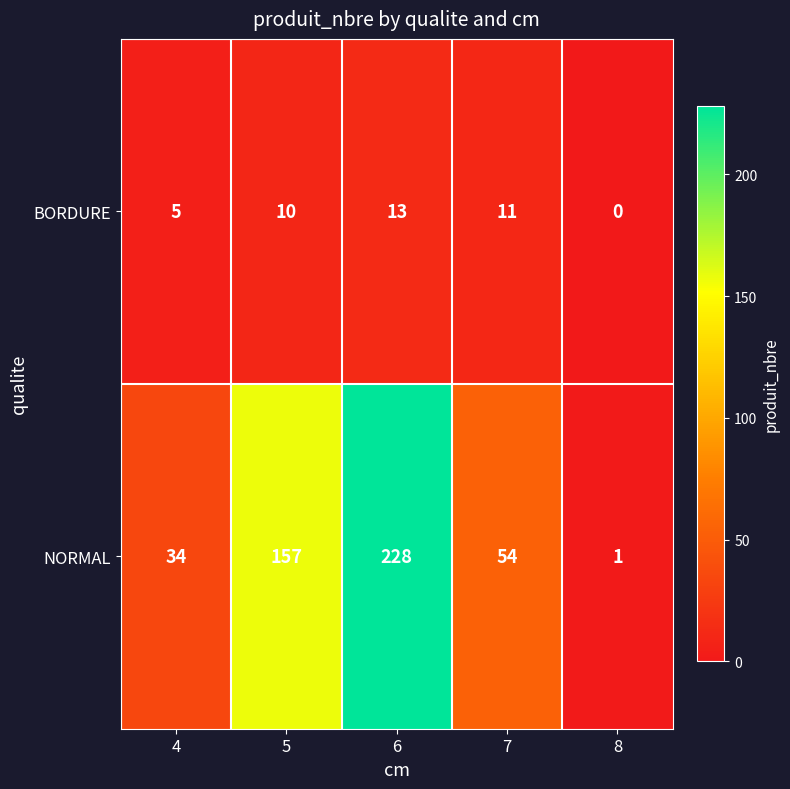

At which category does the chart reach its peak across all series?

6